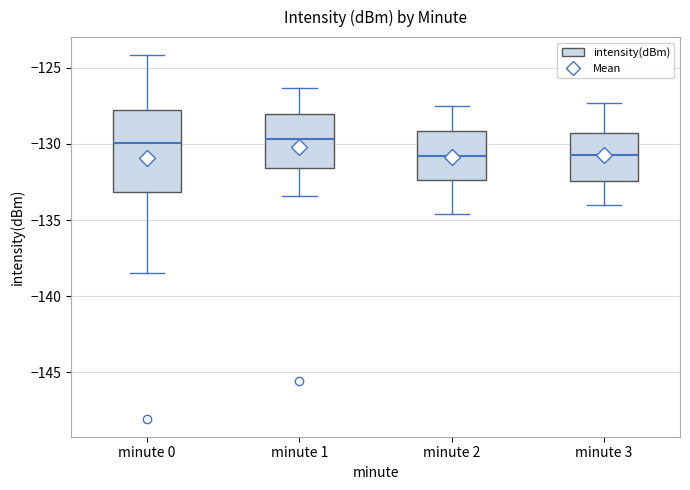

Reading left to right, read every box against the y-axis: the position of its median line, the range the box covers, and the ends of its whiskers. The values are not printed on the chart, so give them approximately, as read against the axis.

minute 0: median -130.0, box -133.0 to -127.5, whiskers -138.5 to -124.0
minute 1: median -129.5, box -131.5 to -128.0, whiskers -133.5 to -126.5
minute 2: median -131.0, box -132.5 to -129.0, whiskers -134.5 to -127.5
minute 3: median -130.5, box -132.5 to -129.0, whiskers -134.0 to -127.5